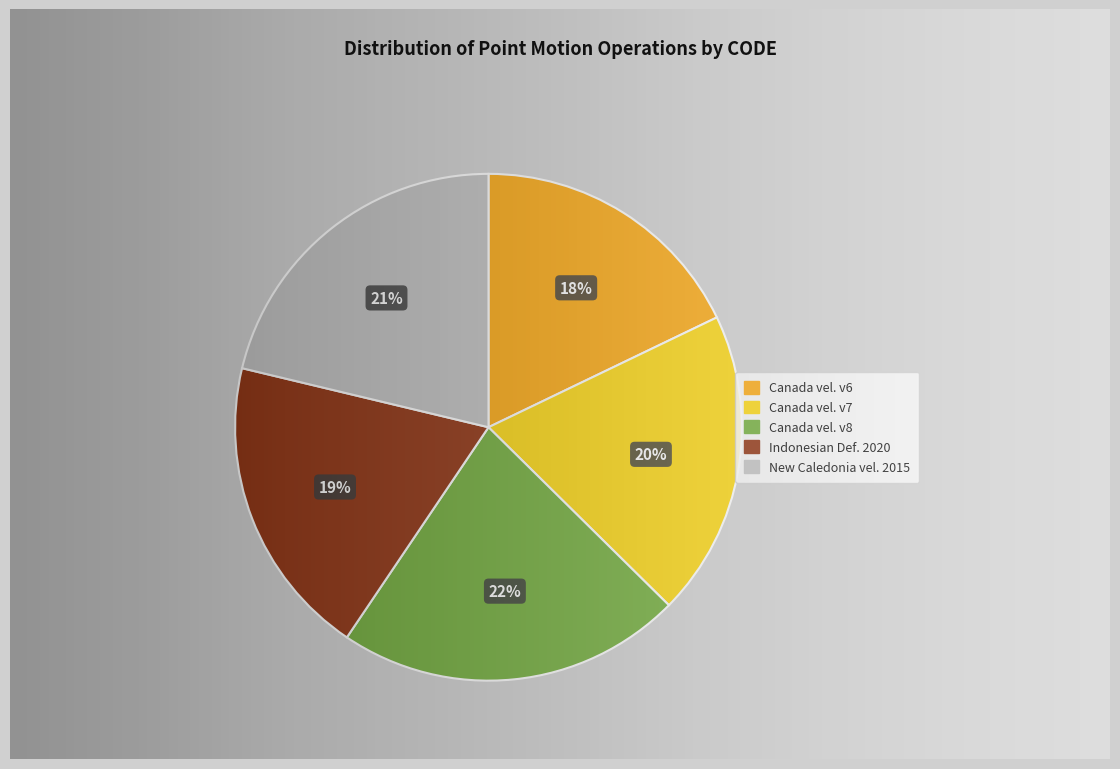

To the nearest percent, what is the average slice percentage?

20%